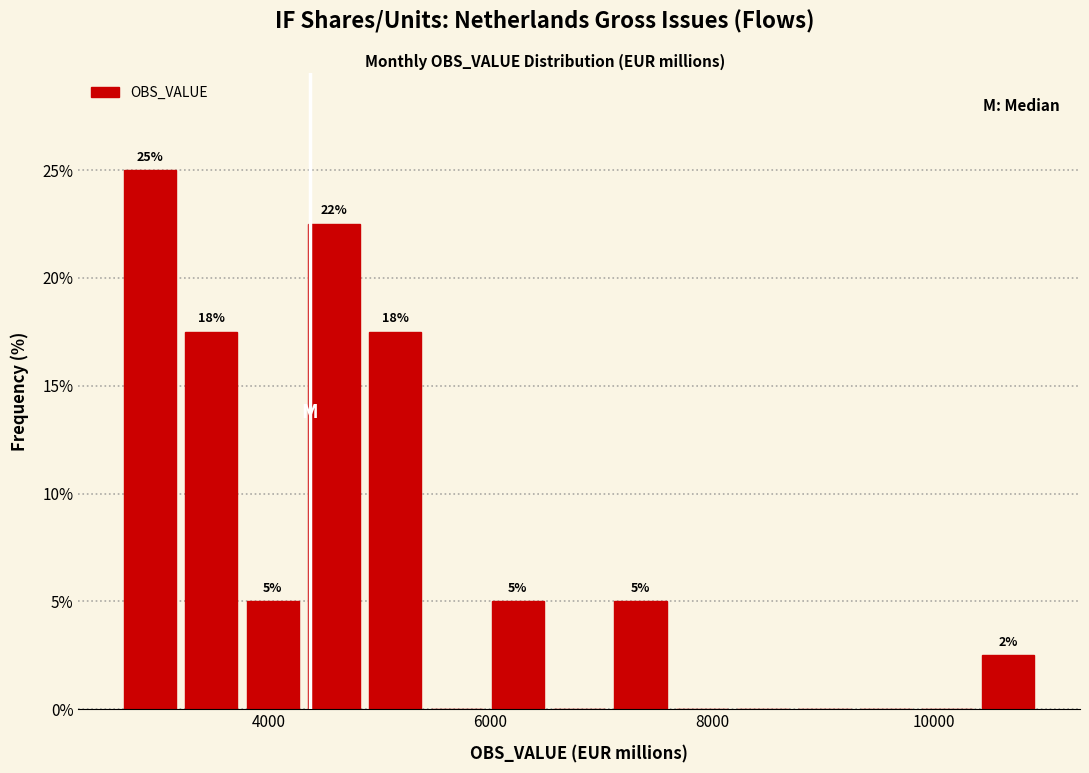

Around what value on the x-axis is the tallest bar? Give the approximate position of its centre, as read against the axis.

3000